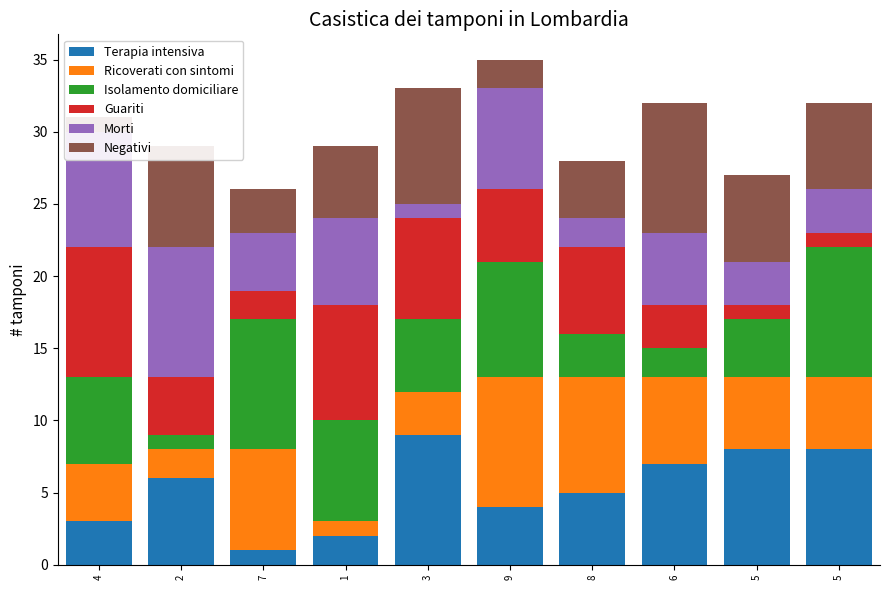

How many data points in Terapia intensiva are above 6?

4